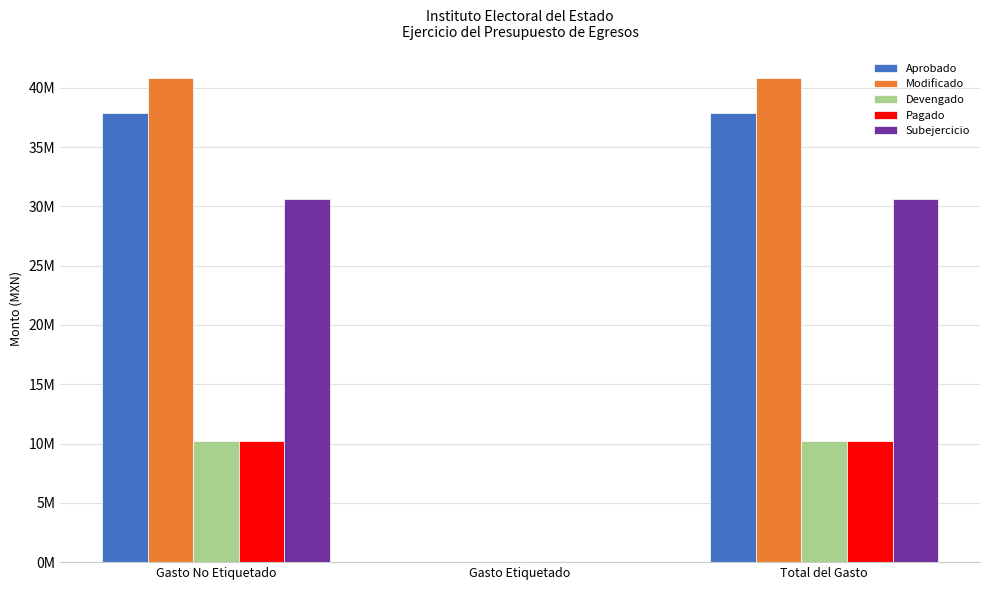

What are all the series names shown in the legend?

Aprobado, Modificado, Devengado, Pagado, Subejercicio